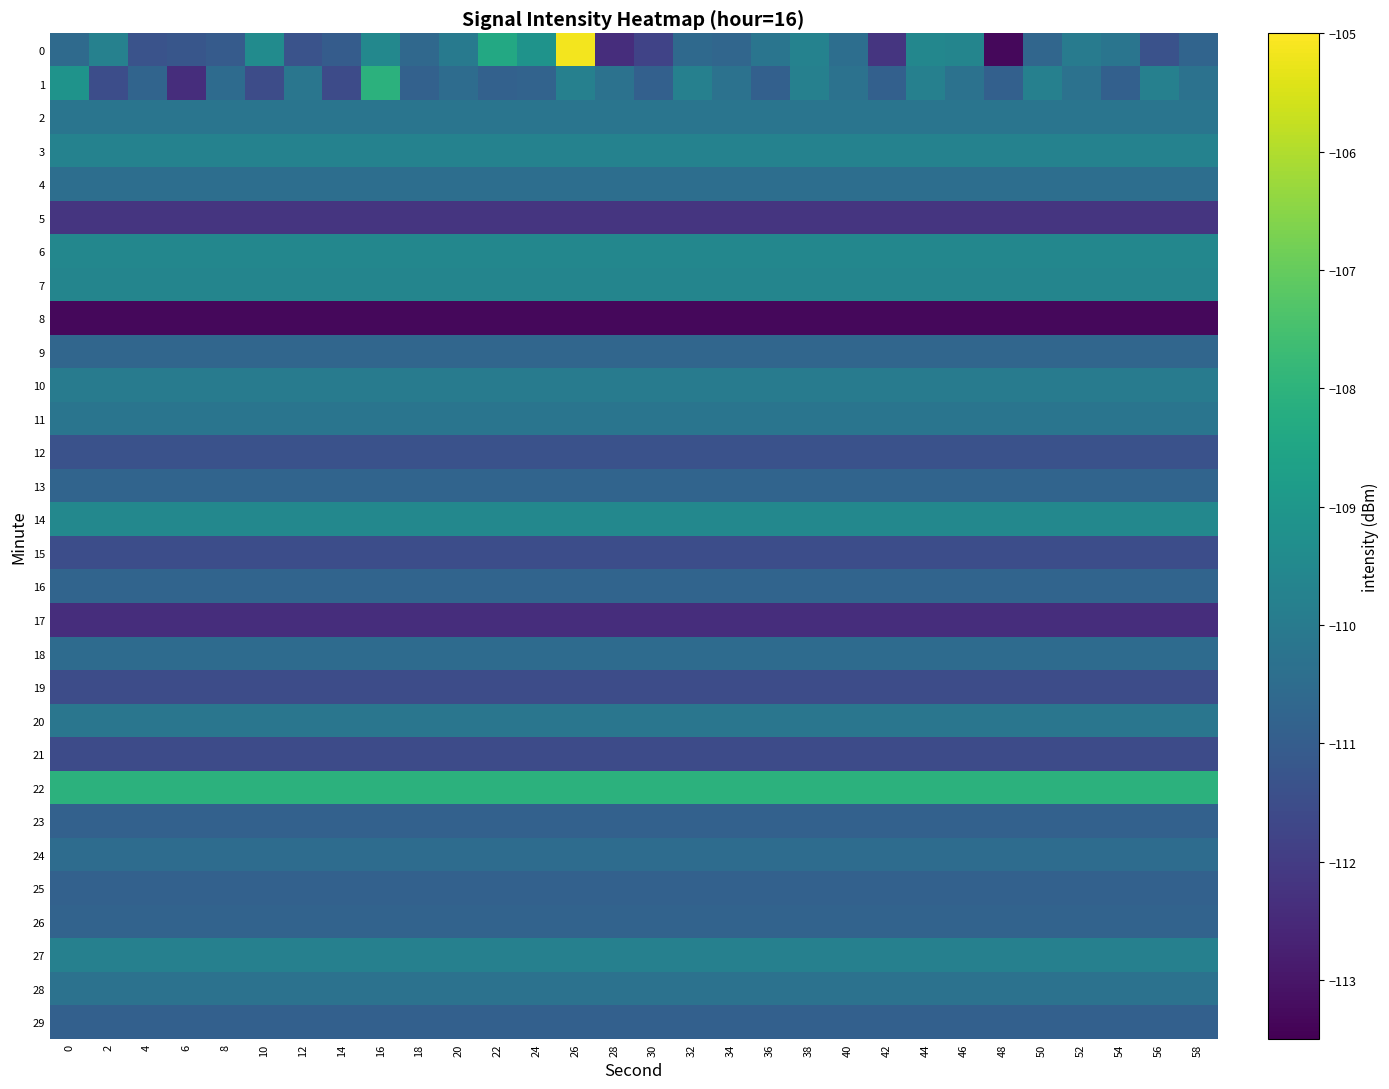

How many categories are shown in the chart?

30